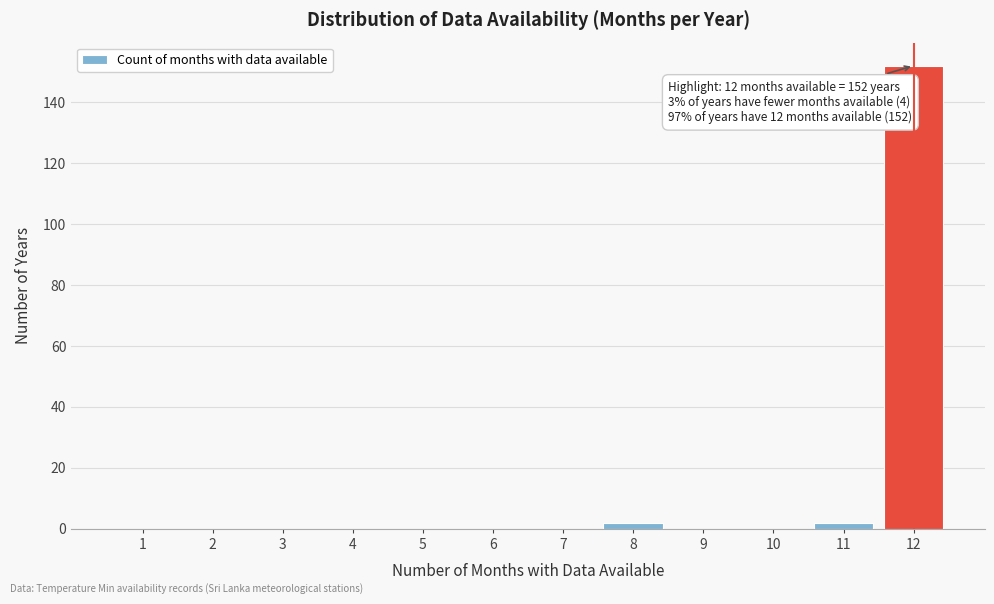

Reading left to right, transcribe all the data shown in this chart.

1=0	2=0	3=0	4=0	5=0	6=0	7=0	8=2	9=0	10=0	11=2	12=152